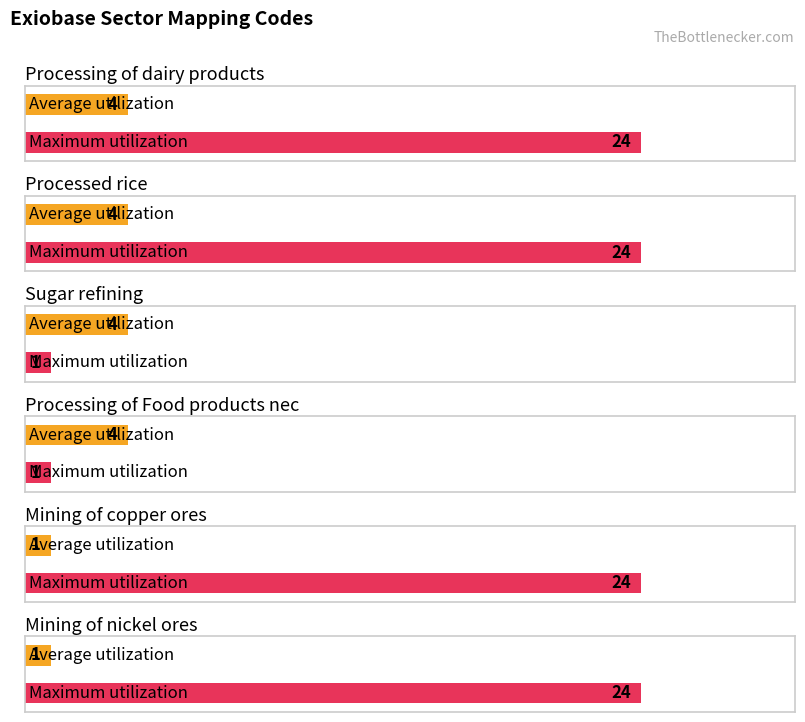

Reading left to right, transcribe all the data shown in this chart.

Average utilization: 4	4	4	4	1	1
Maximum utilization: 24	24	1	1	24	24